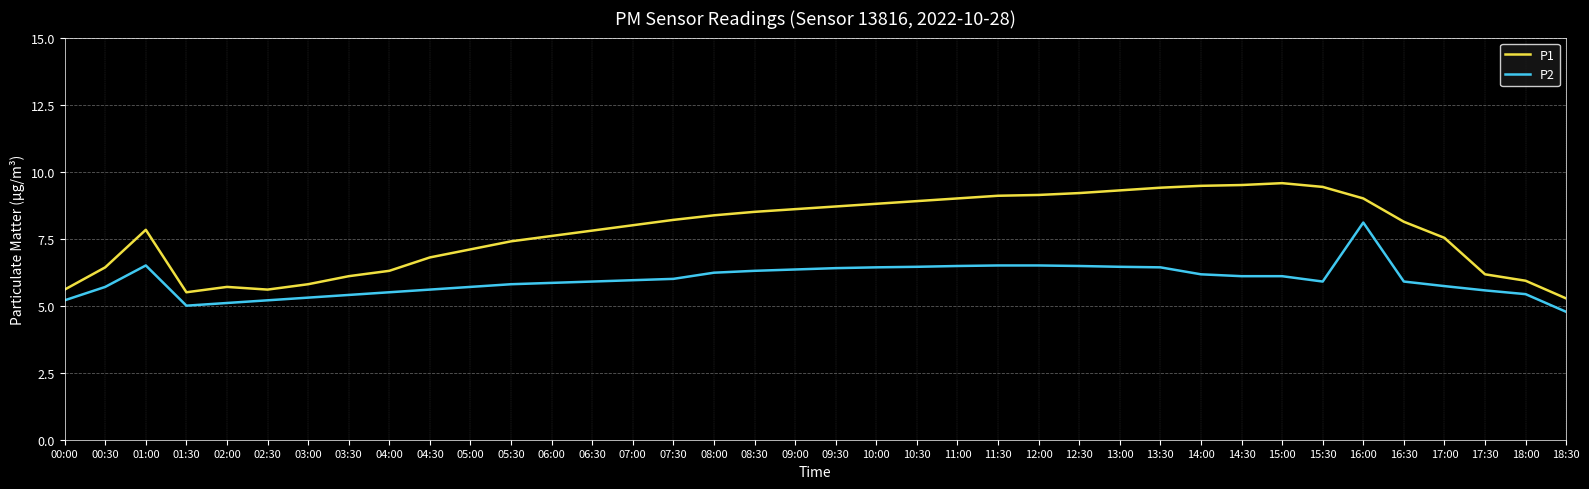

Read the P1 value at 02:00.

5.7